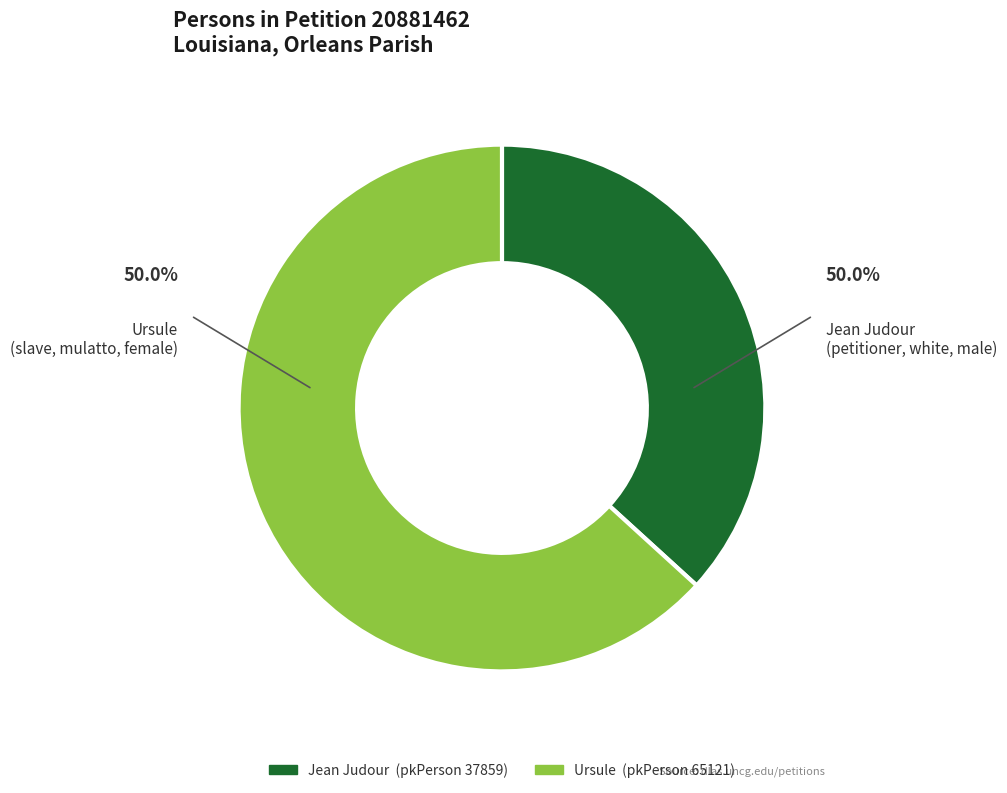

What is the majority slice?

Ursule (pkPerson 65121)